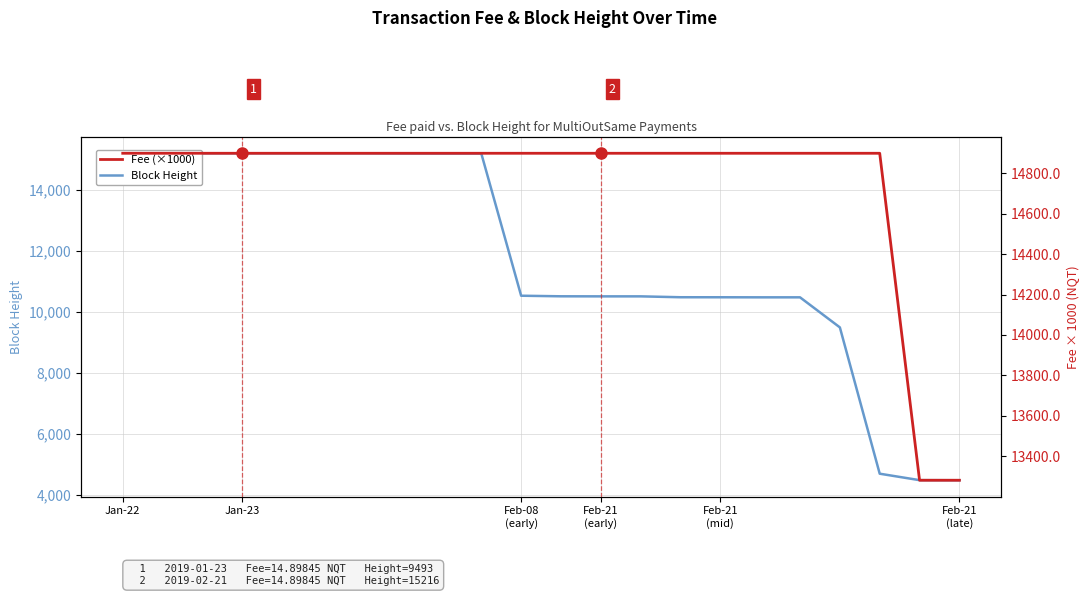

How many times do Block Height and Fee (×1000) cross each other?

1